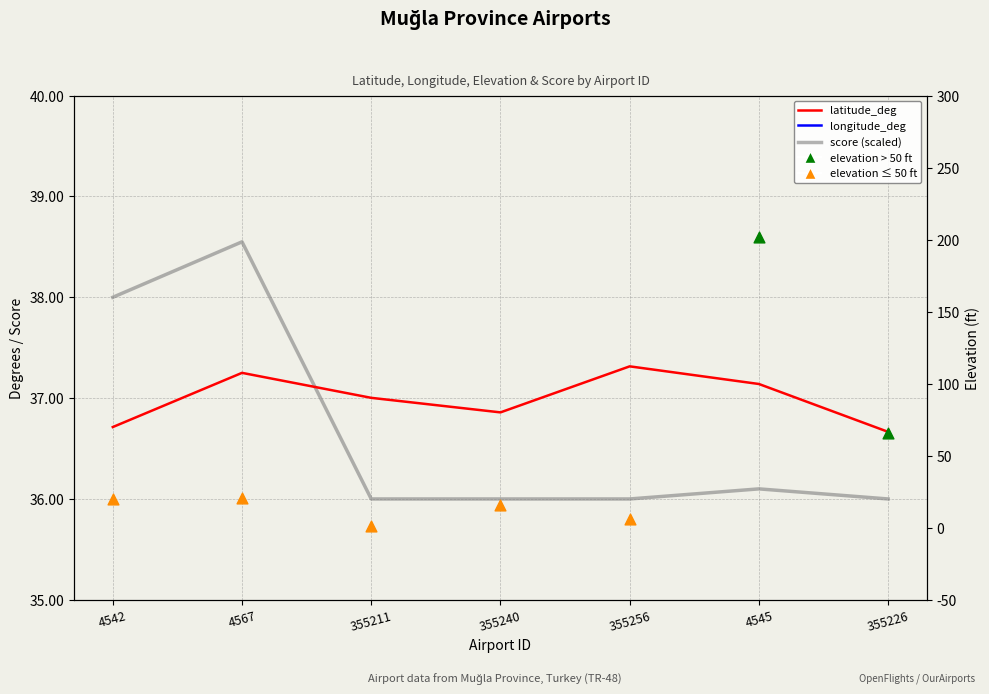

Which series contains the lowest Y value?

longitude_deg